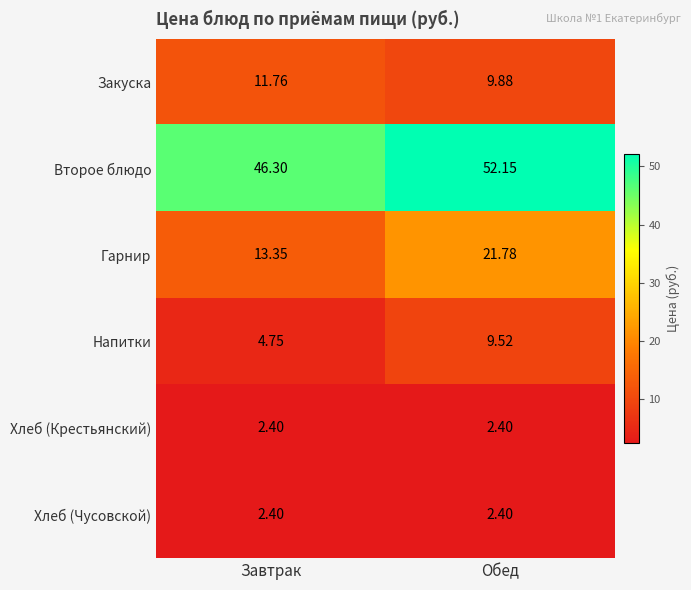

How many values in the Гарнир series are below 21?

1